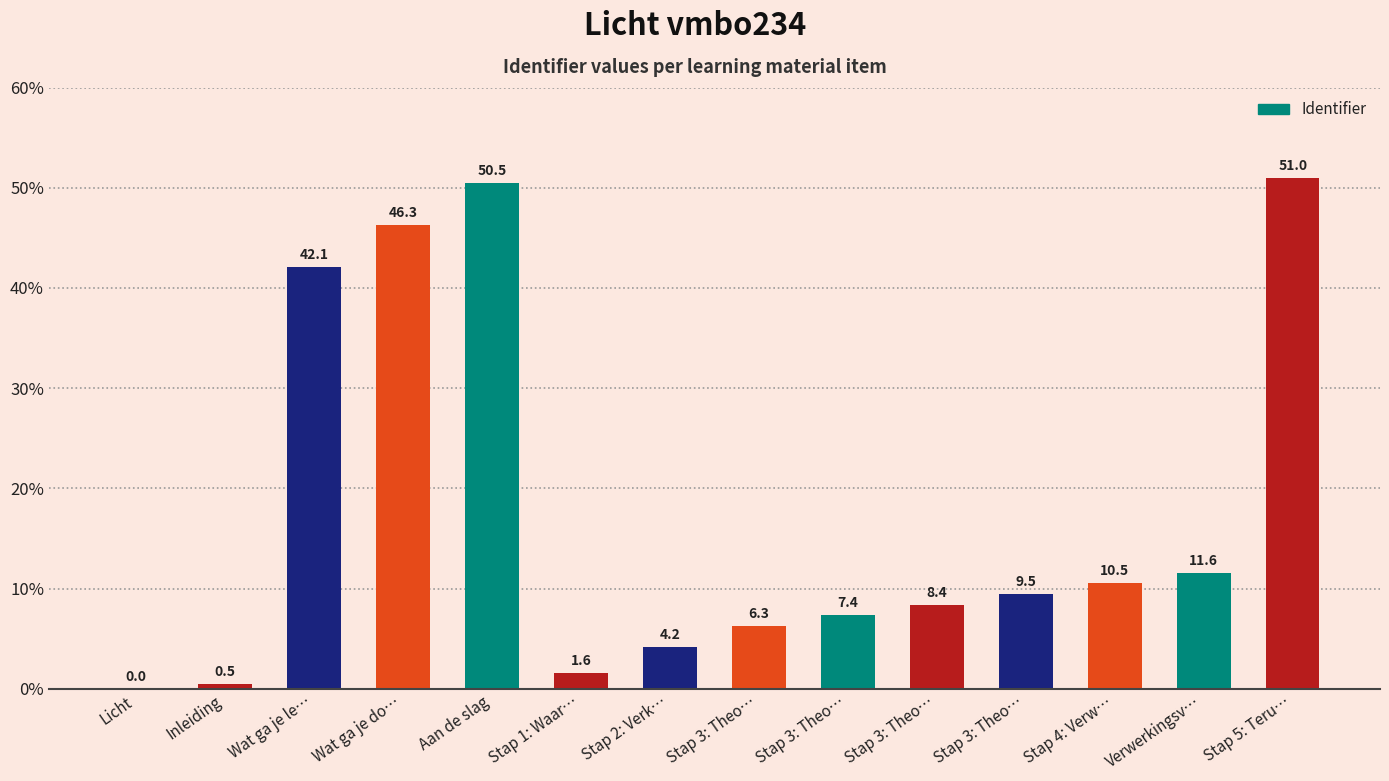

Count the number of categories in the chart.

14